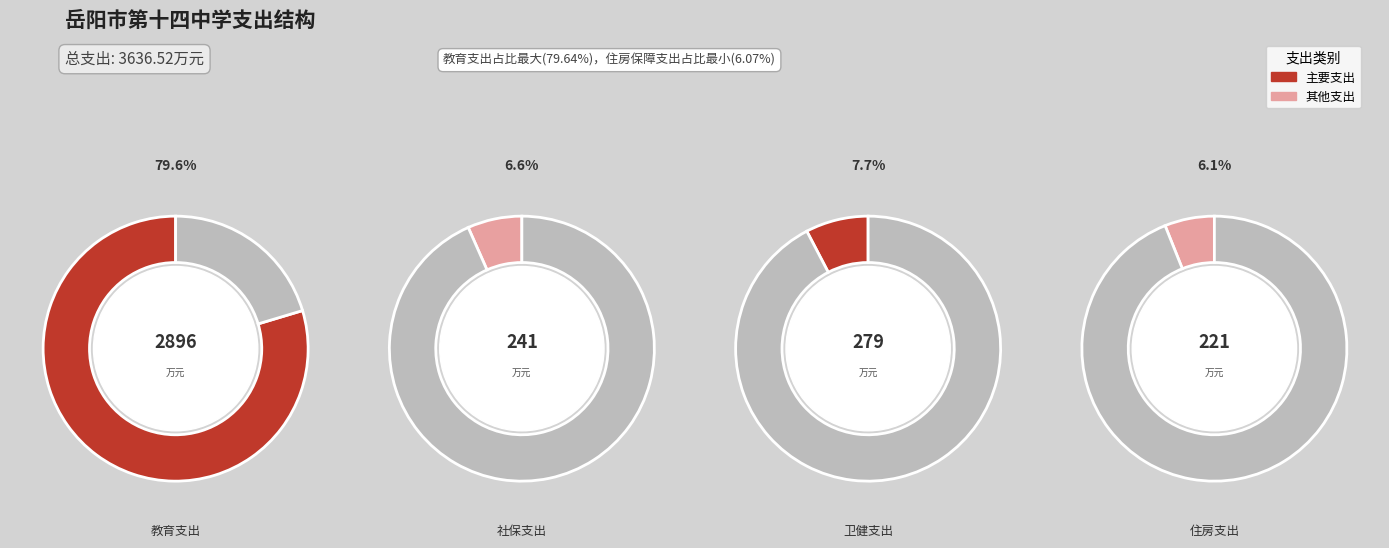

Which category accounts for the majority?

教育支出